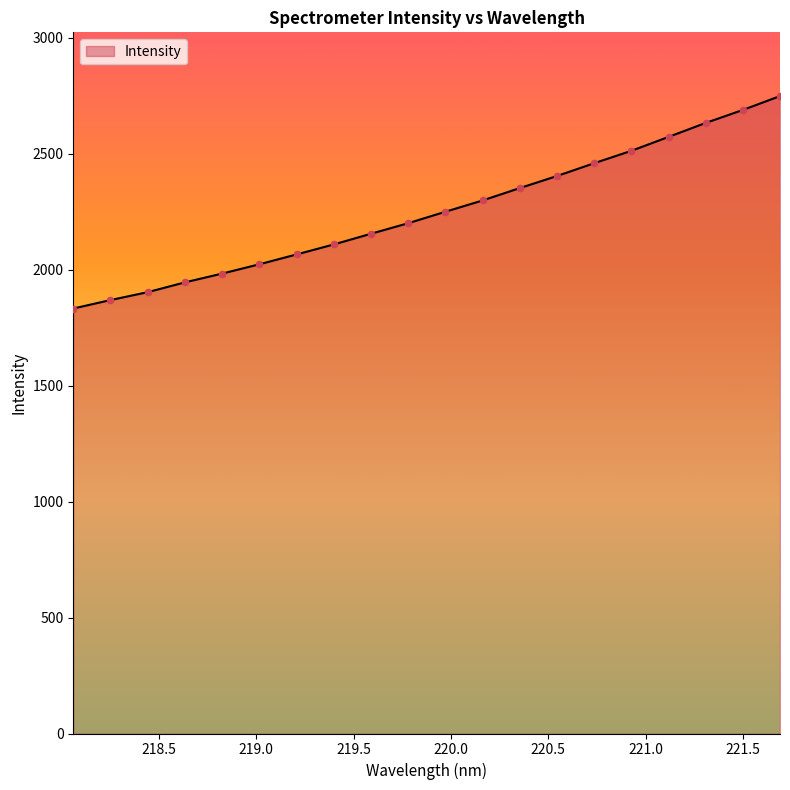

What is the smallest value displayed?

1832.4